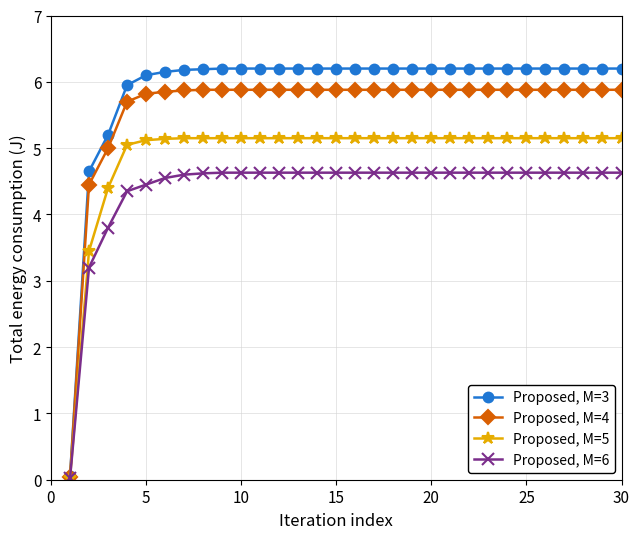

What is the maximum value for Proposed, M=3?

6.2